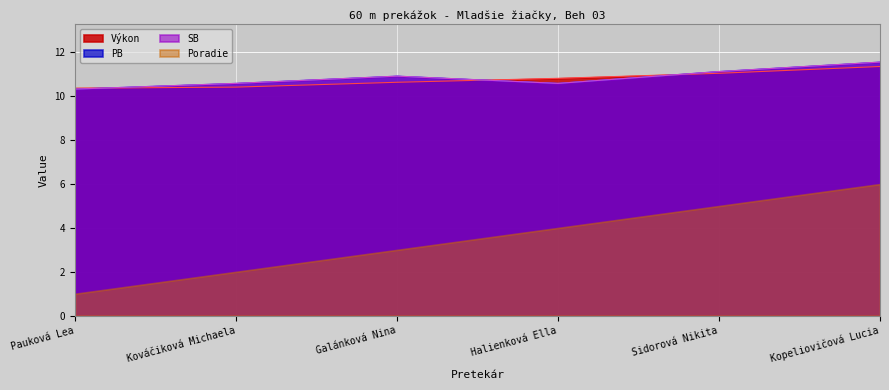

True or false: SB has a value of 10.6 at Halienková Ella.

True